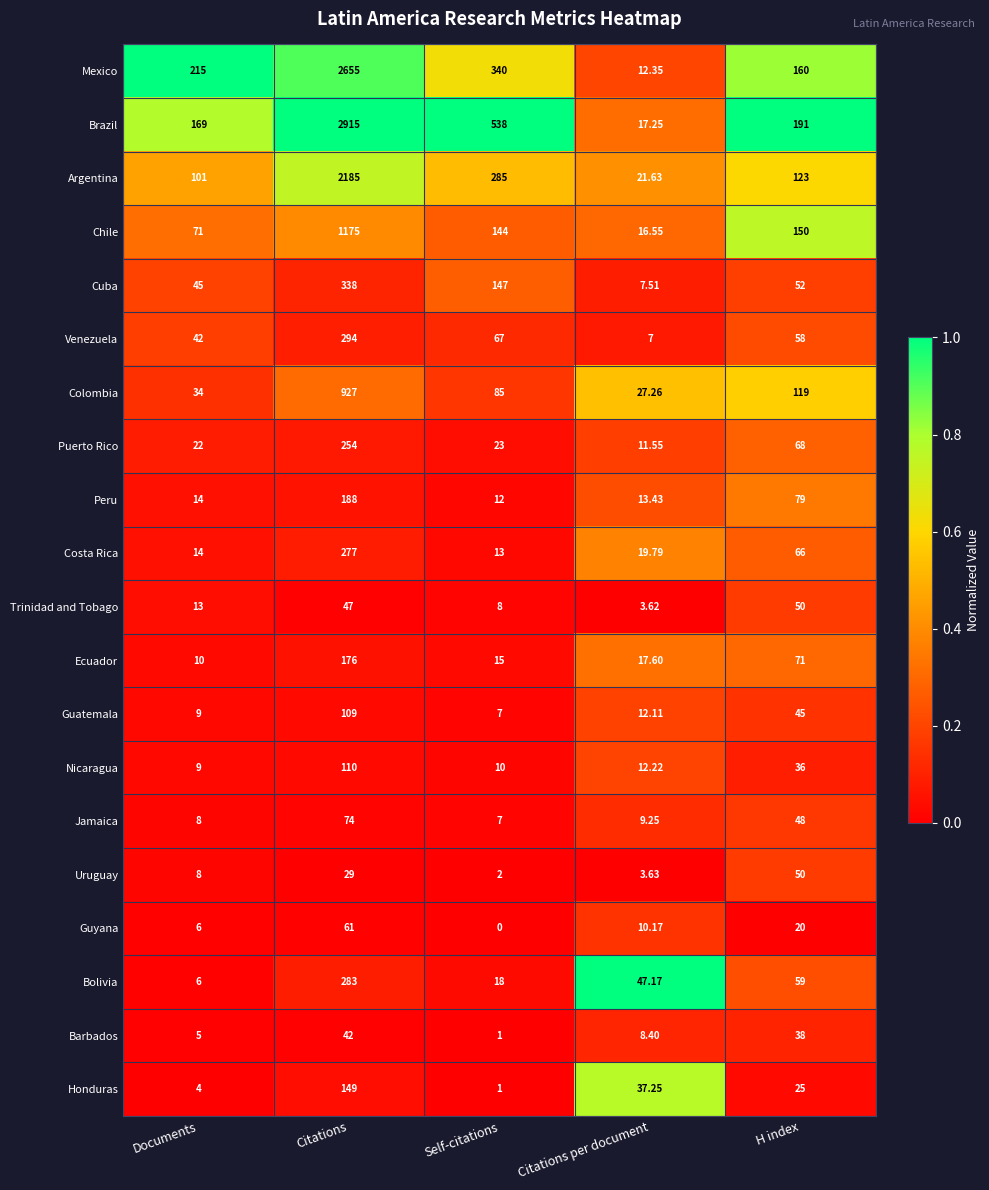

Which category has the highest value across all series?

Citations